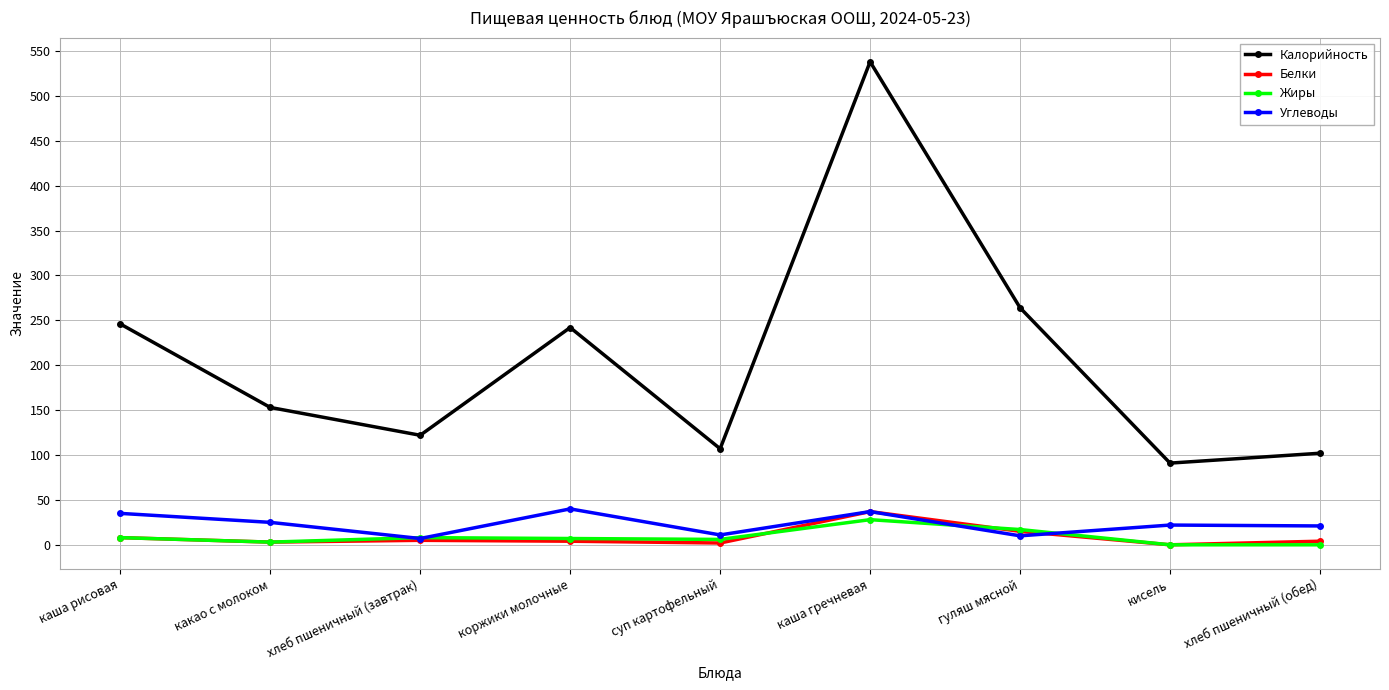

In Белки, how many points are higher than both neighbors (excluding endpoints)?

2